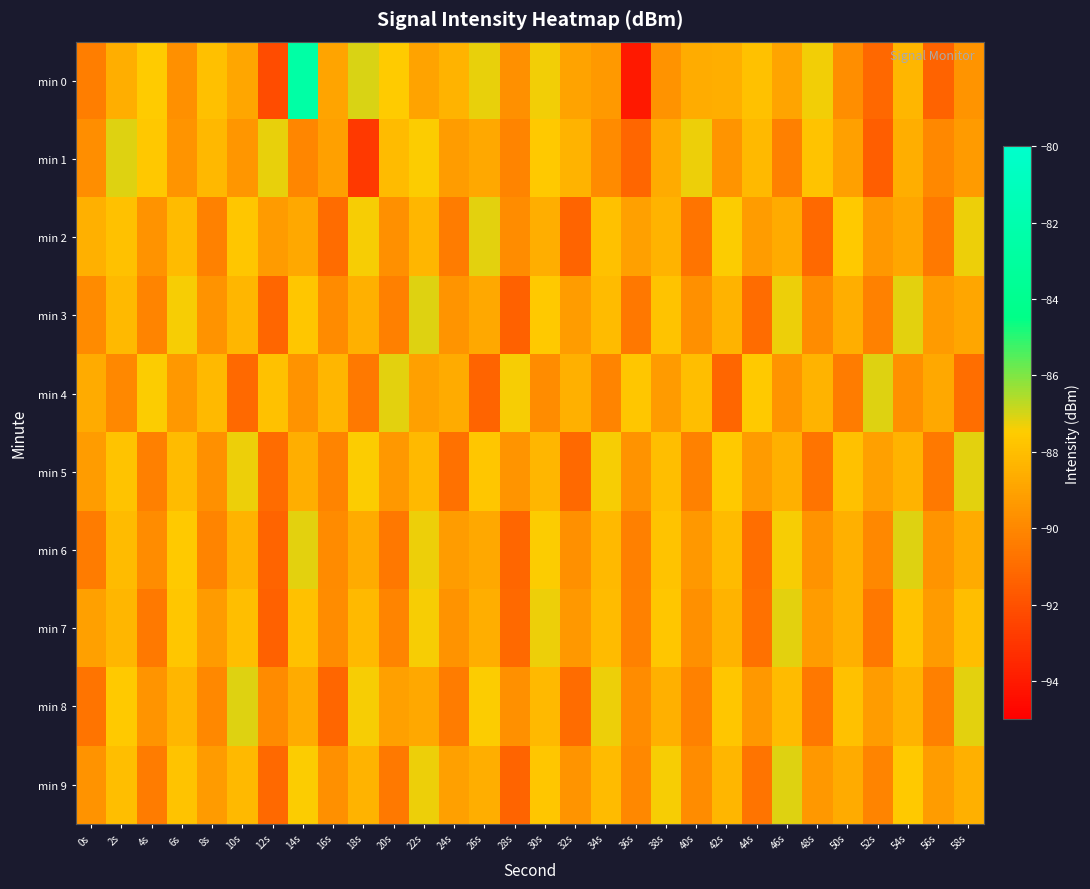

Rank the series at 6s from lowest to highest value.

min 0, min 1, min 4, min 8, min 2, min 5, min 9, min 7, min 6, min 3